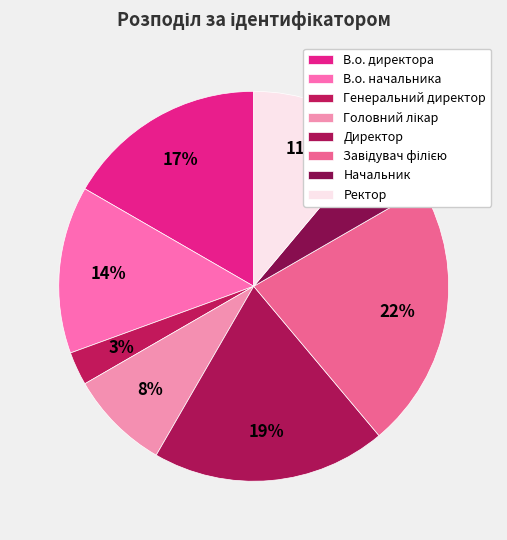

Which slice is the smallest?

Генеральний директор